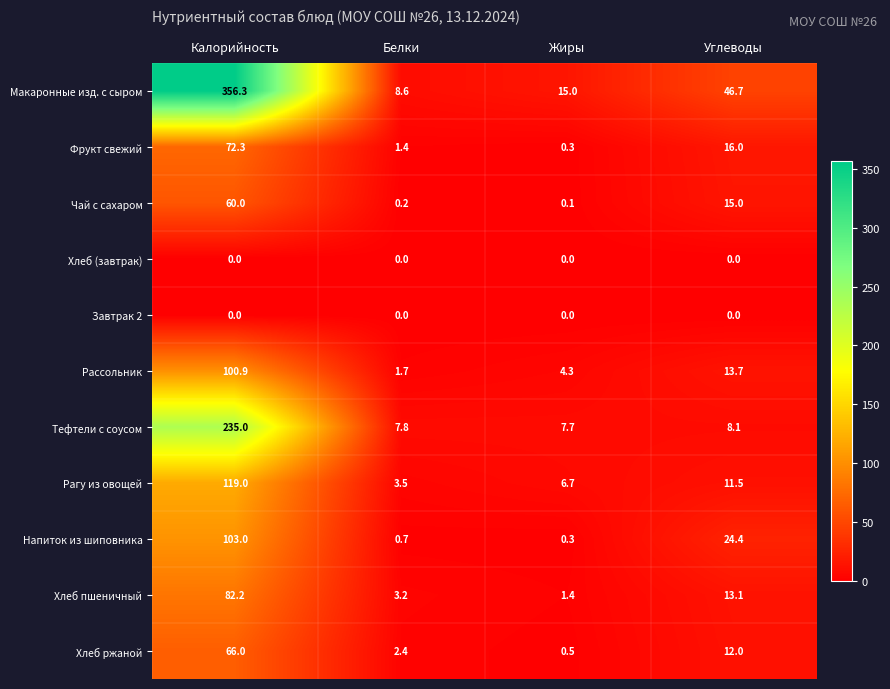

Where is Рассольник nearest to the value 51?

Углеводы